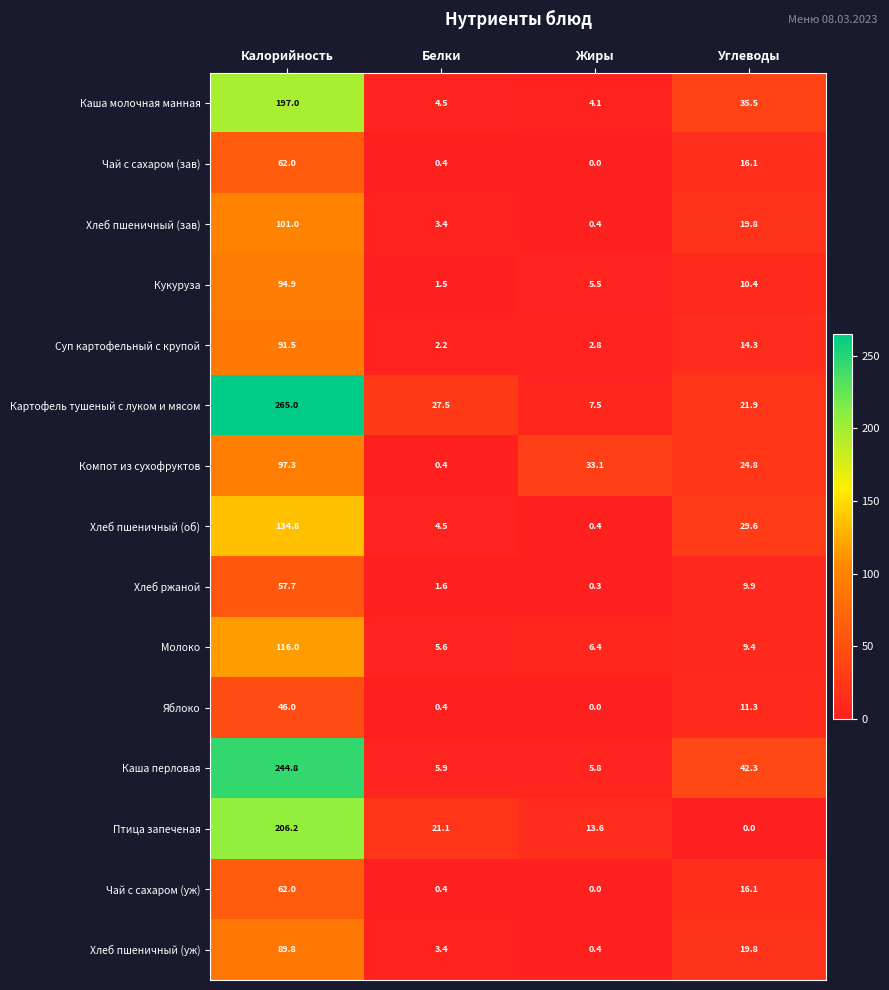

At which label does Чай с сахаром (зав) first exceed 16?

Калорийность